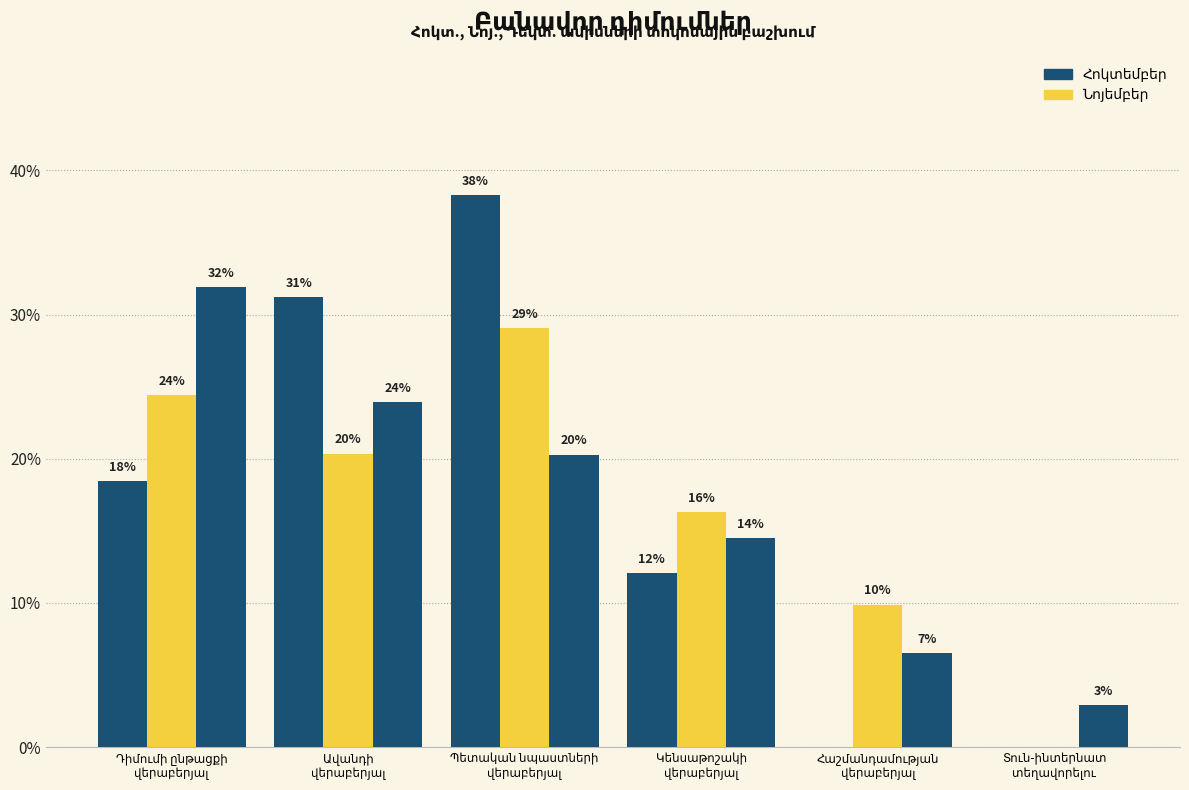

Are the bars horizontal?

No